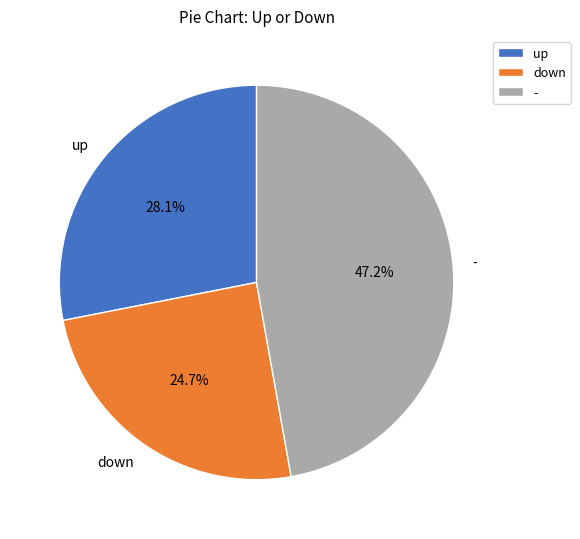

Combined, do down and up account for over 50%?

Yes